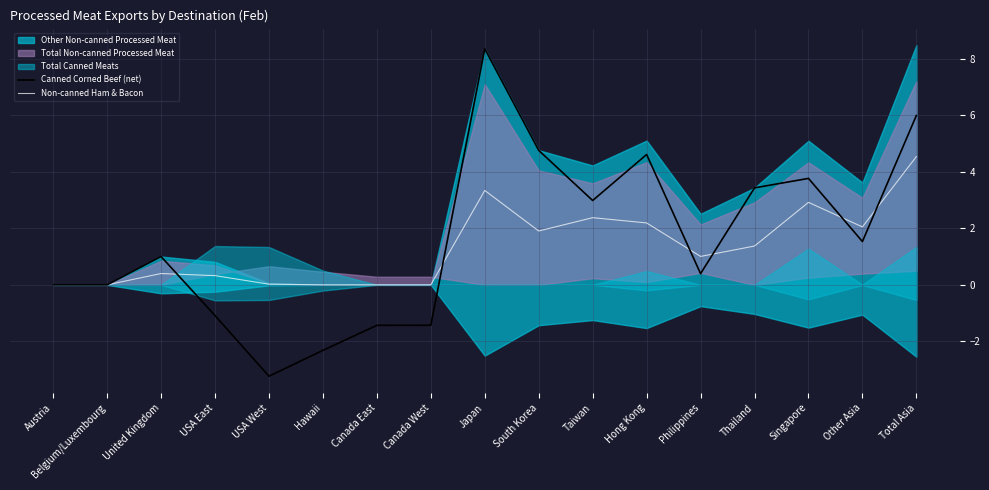

What is the highest value of the Non-canned Ham & Bacon series?

4.5